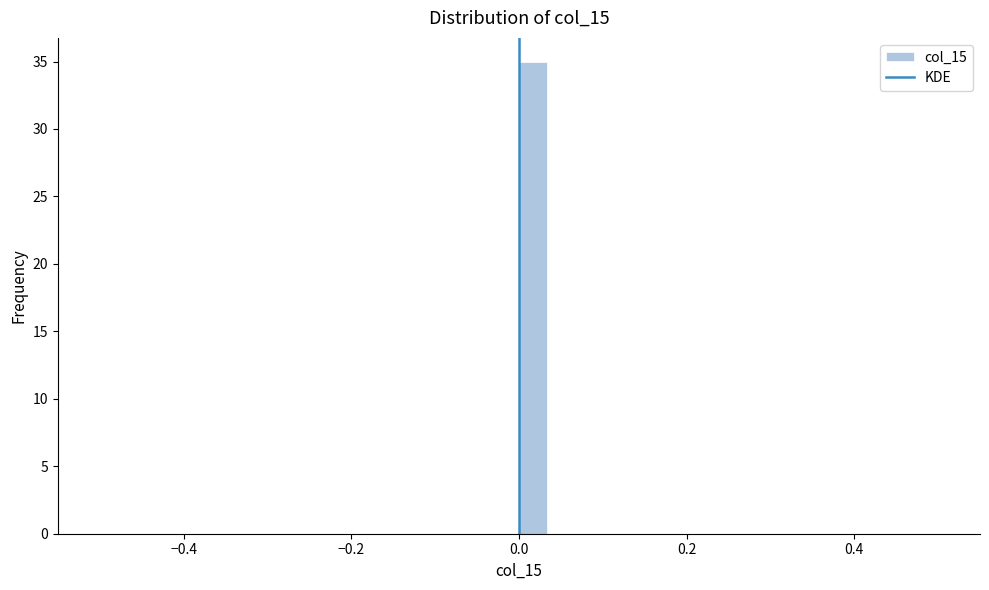

Read against the x-axis, roughly where is the centre of the tallest bar?

0.02